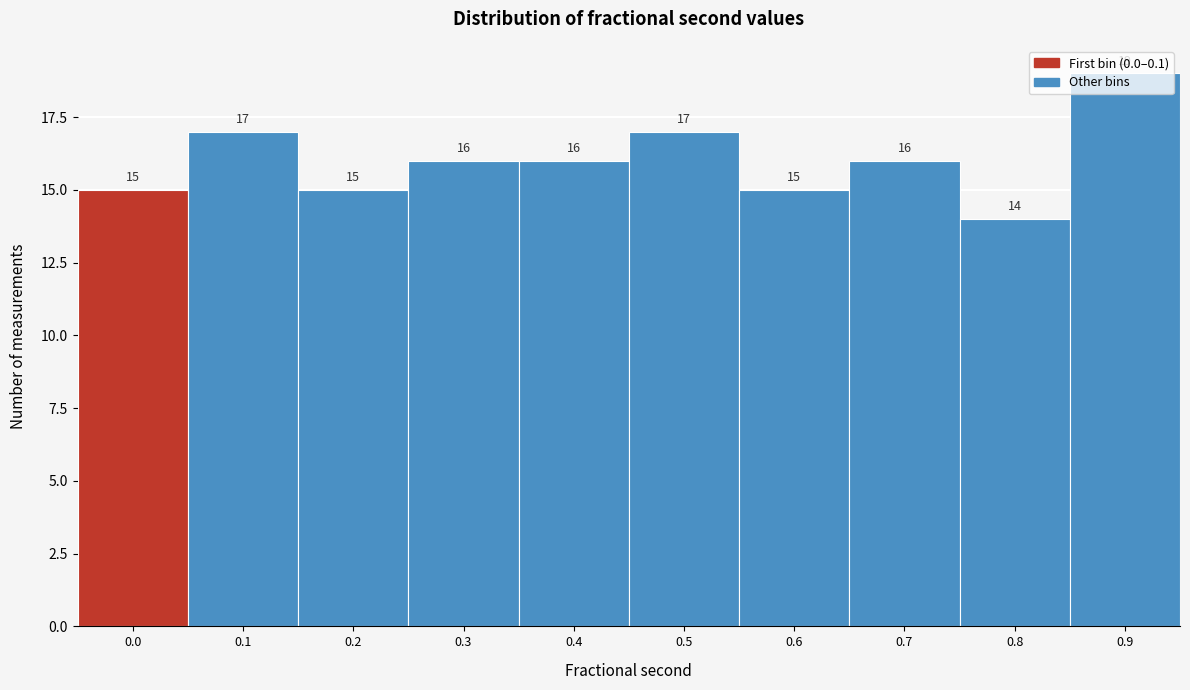

What is the value of the 3rd bar from the left?

15